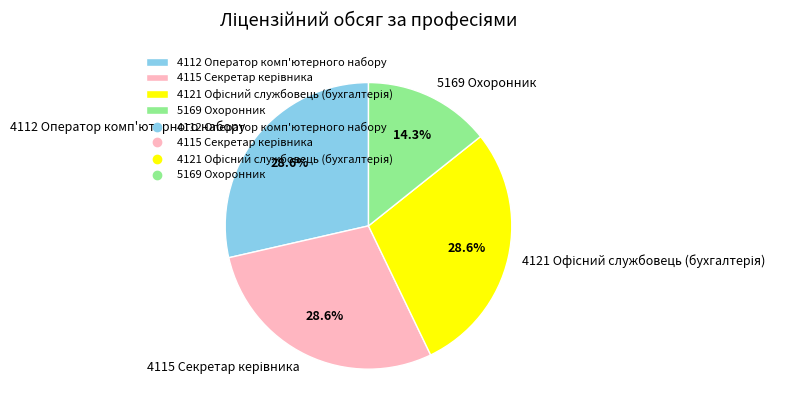

Count the number of slices in the pie.

4